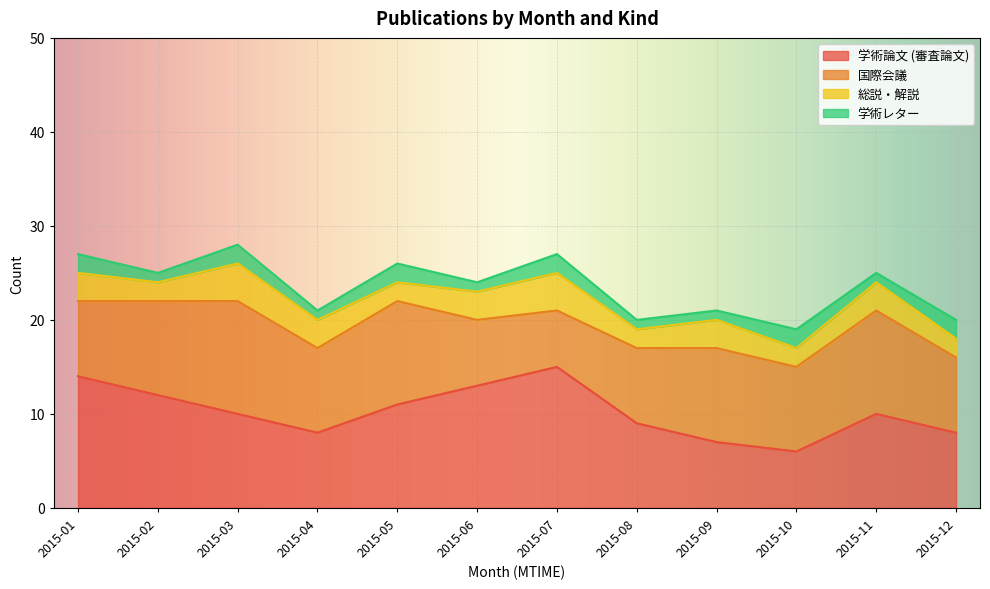

Count the 学術レター values in the range 1 to 2.

12